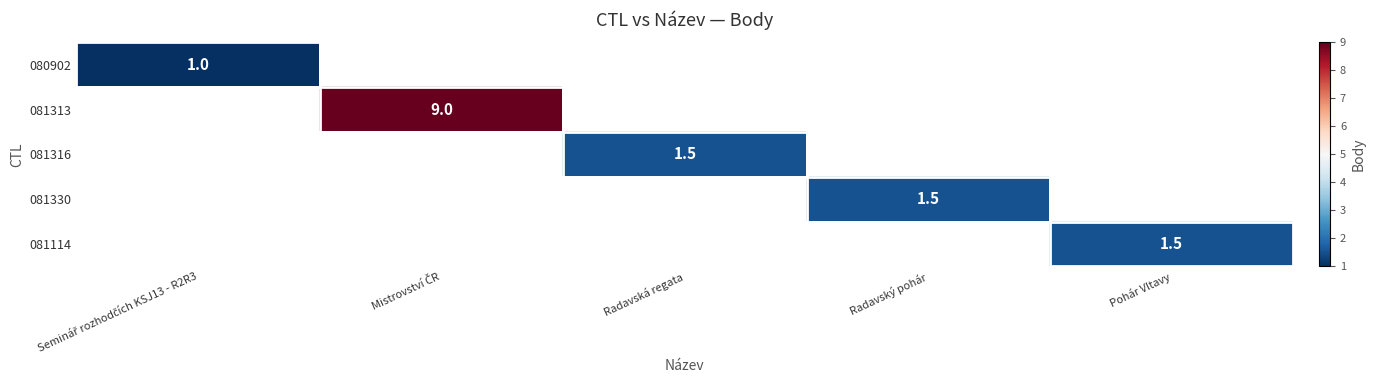

True or false: 081316 has a value of 0.4 at Radavská regata.

False